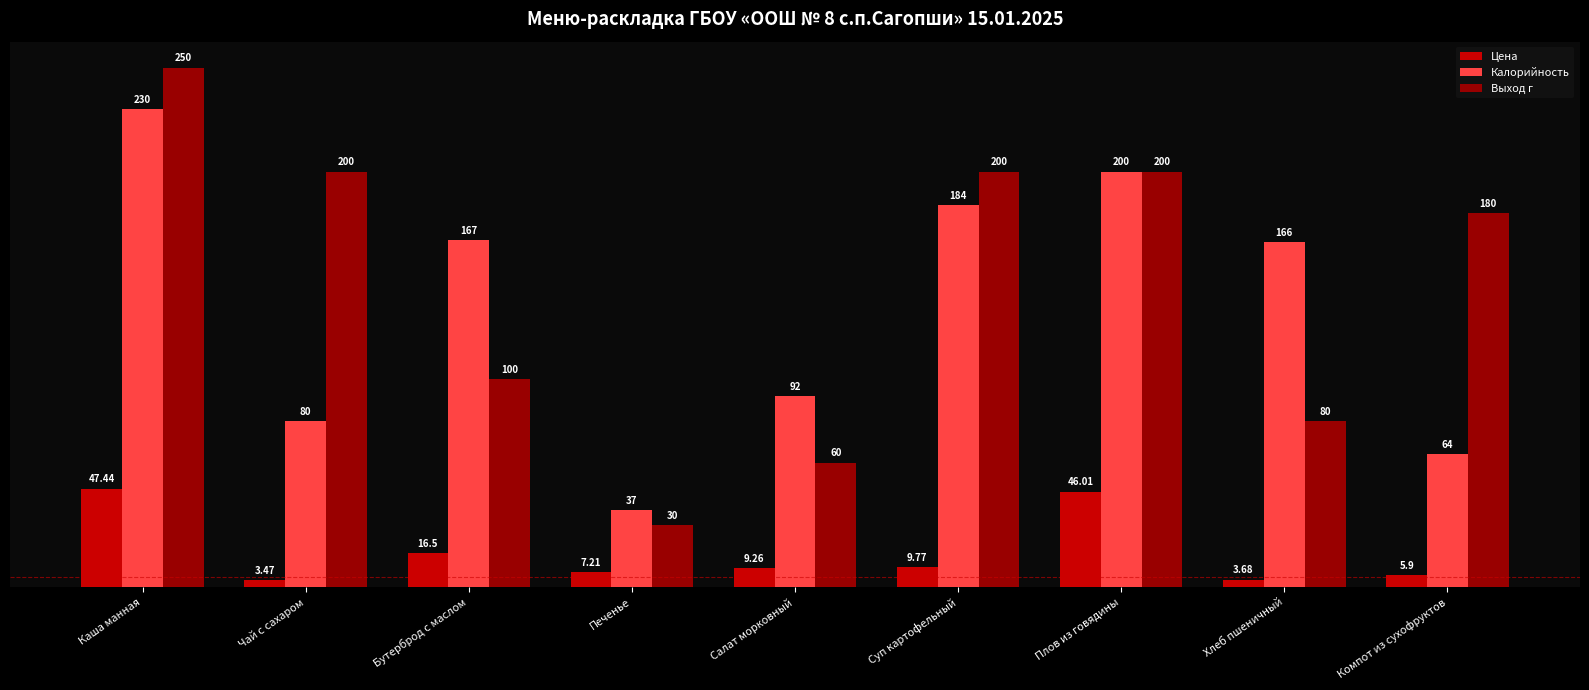

List the labels in order of Калорийность value, smallest first.

Печенье, Компот из сухофруктов, Чай с сахаром, Салат морковный, Хлеб пшеничный, Бутерброд с маслом, Суп картофельный, Плов из говядины, Каша манная